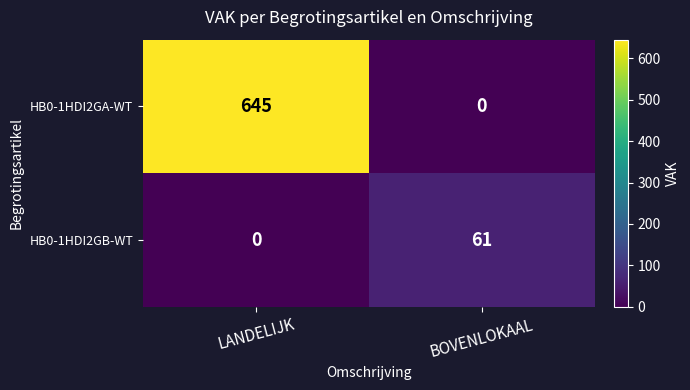

What is the sum of the HB0-1HDI2GA-WT values at BOVENLOKAAL and LANDELIJK?

645